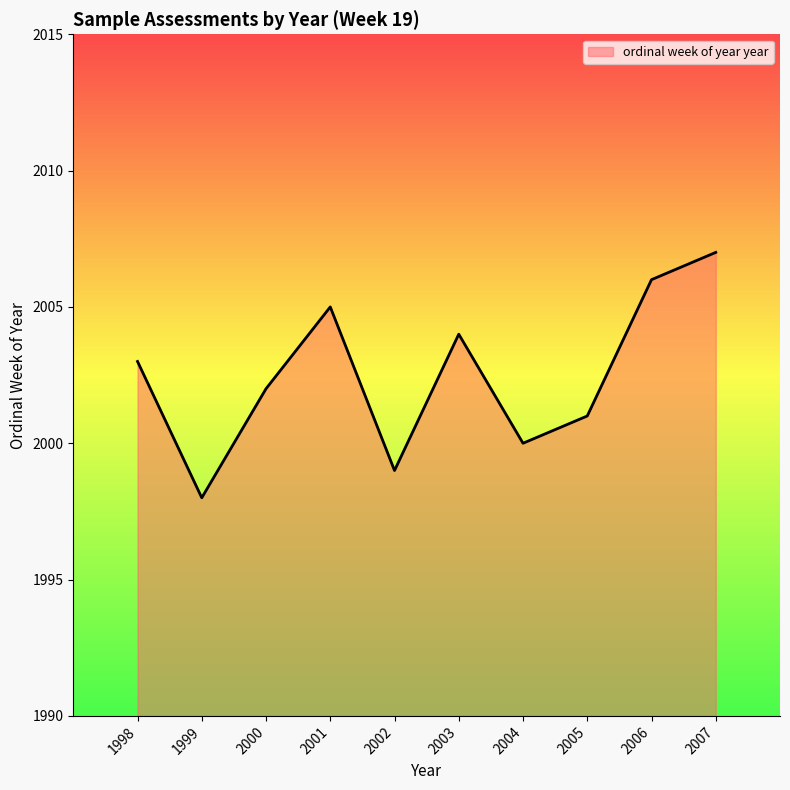

What is the ratio of the value at 2001 to the value at 1998?

1.0